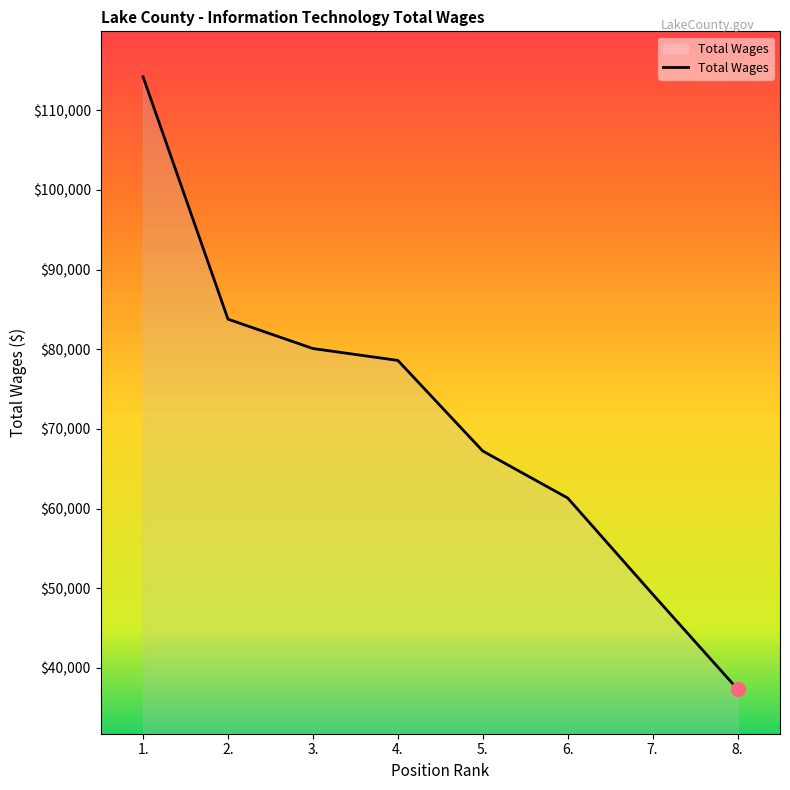

Approximately how many times larger is the value at 1. compared to 7.?

2.3